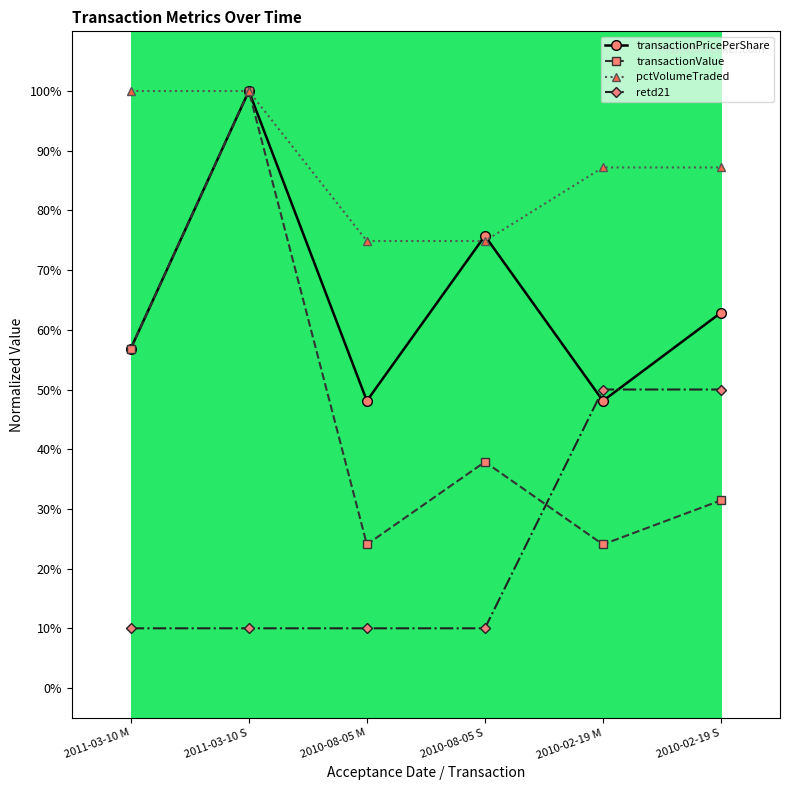

Is the value of transactionPricePerShare at 2011-03-10 M greater than the value of pctVolumeTraded at 2010-02-19 M?

No